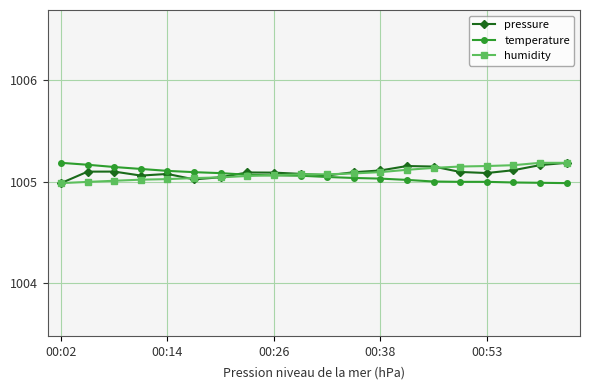

True or false: pressure has more than 1 interior local peaks.

True